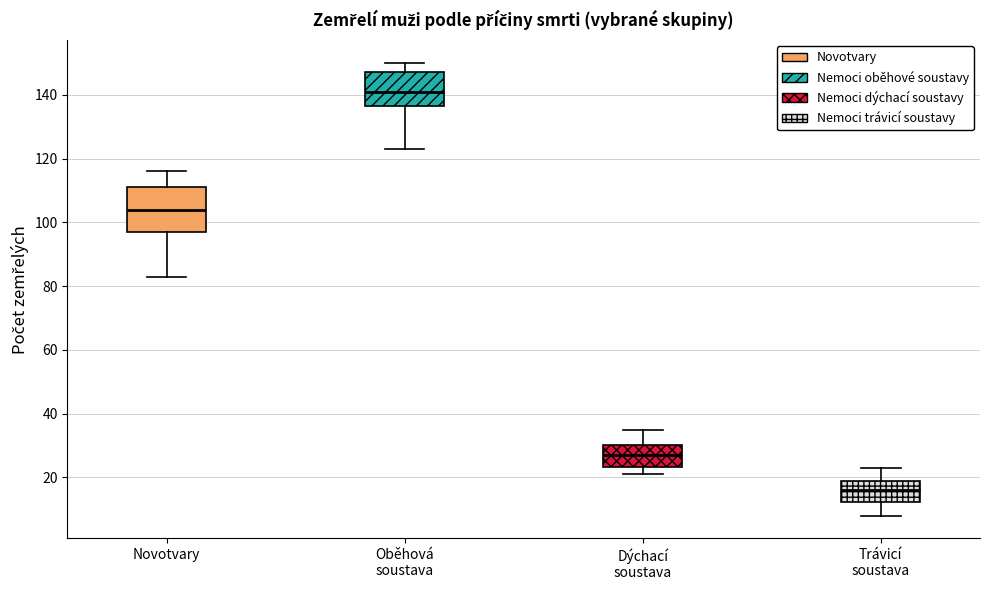

Where does the lower whisker of the box for Trávicí soustava end on the y-axis? The values are not printed on the chart, so give them approximately, as read against the axis.

8